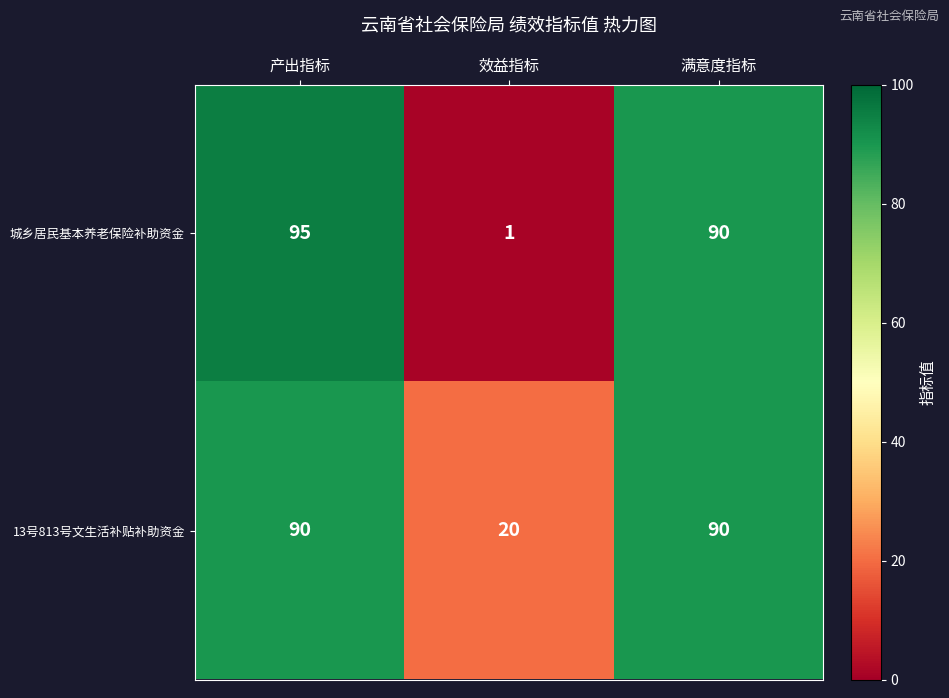

Reading left to right, list all the values displayed in this chart.

城乡居民基本养老保险补助资金: 95	1	90
13号813号文生活补贴补助资金: 90	20	90